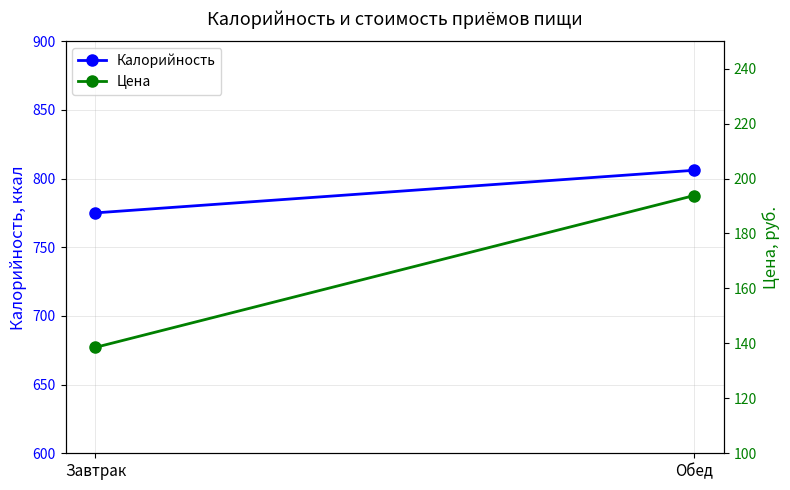

Where is Цена nearest to the value 166?

Завтрак